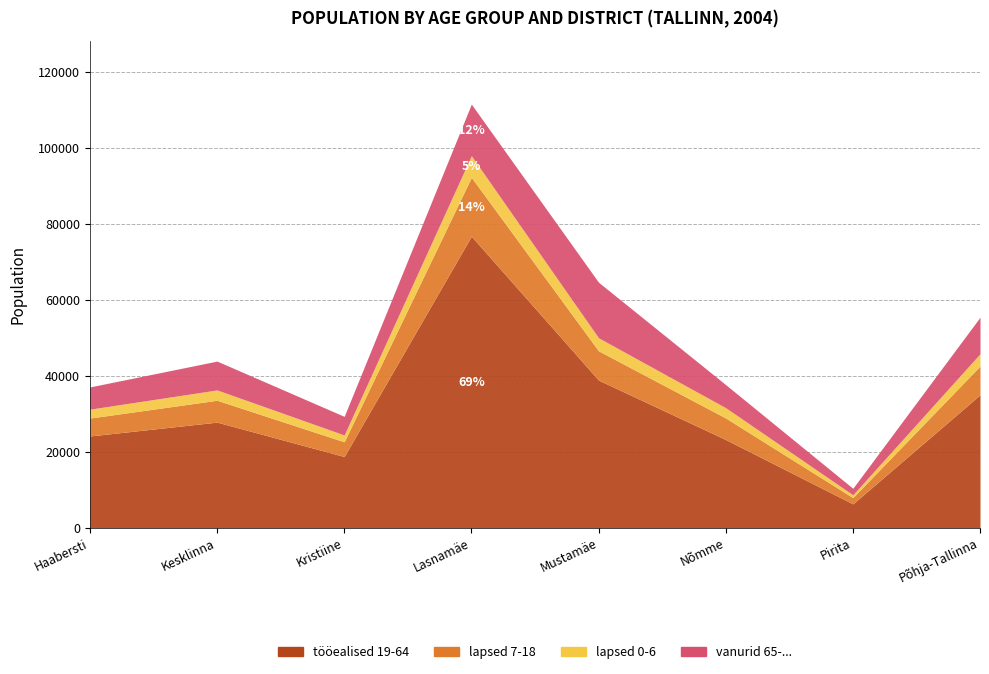

At which label does vanurid 65-... reach its minimum?

Pirita